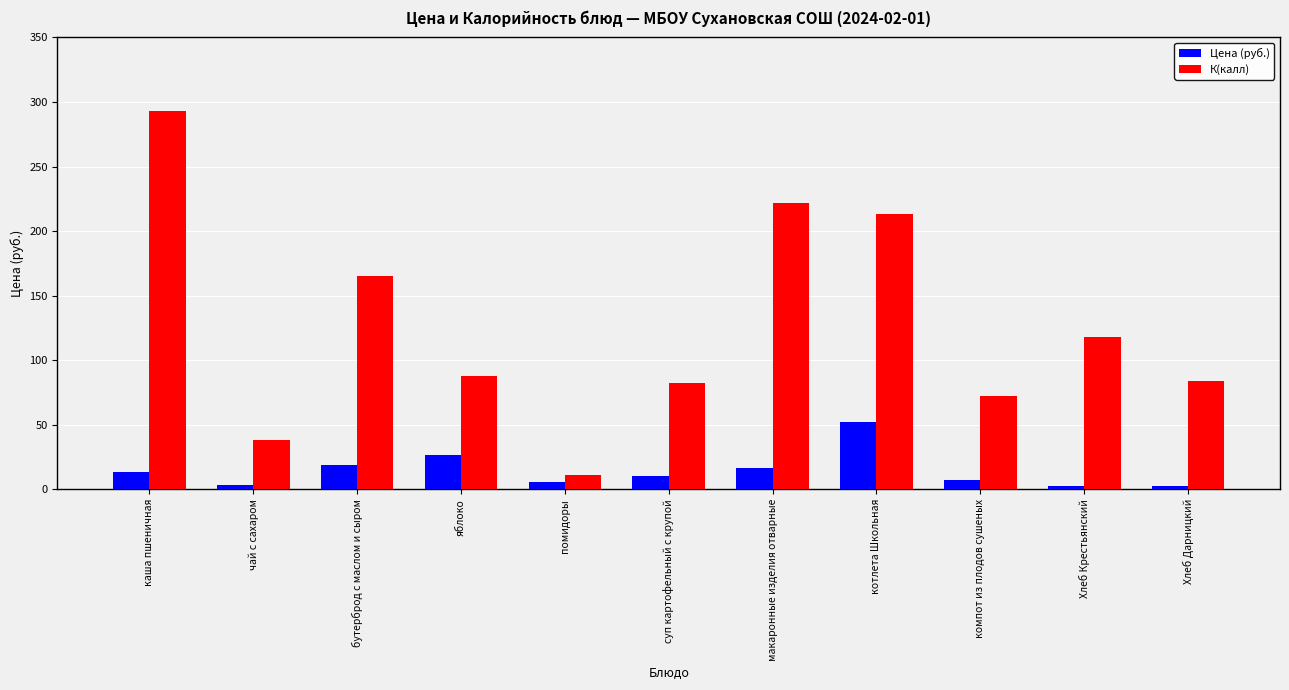

At яблоко, list the series in order from largest to smallest.

К(калл), Цена (руб.)